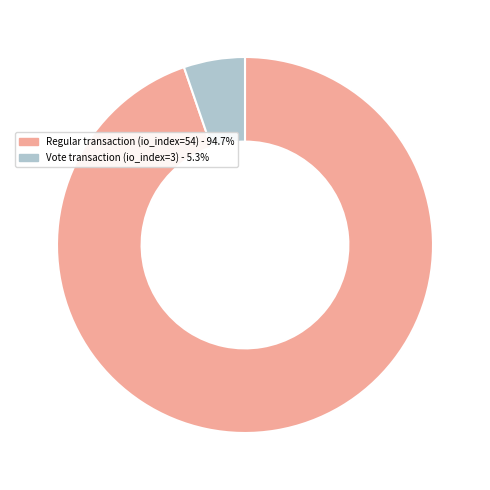

Does any single category account for the majority?

Yes